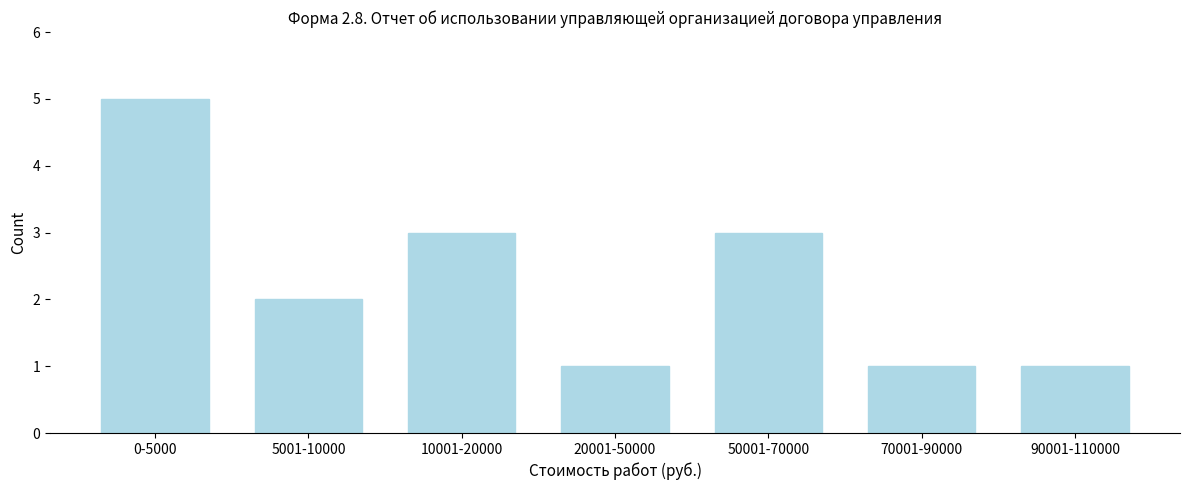

Reading right to left, list all the values displayed in this chart.

1	1	3	1	3	2	5